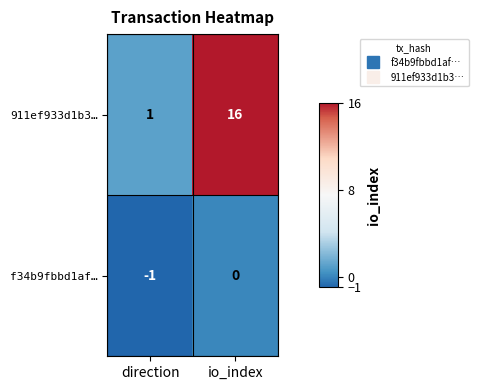

Between direction and io_index, which series saw the biggest shift?

911ef933d1b3…